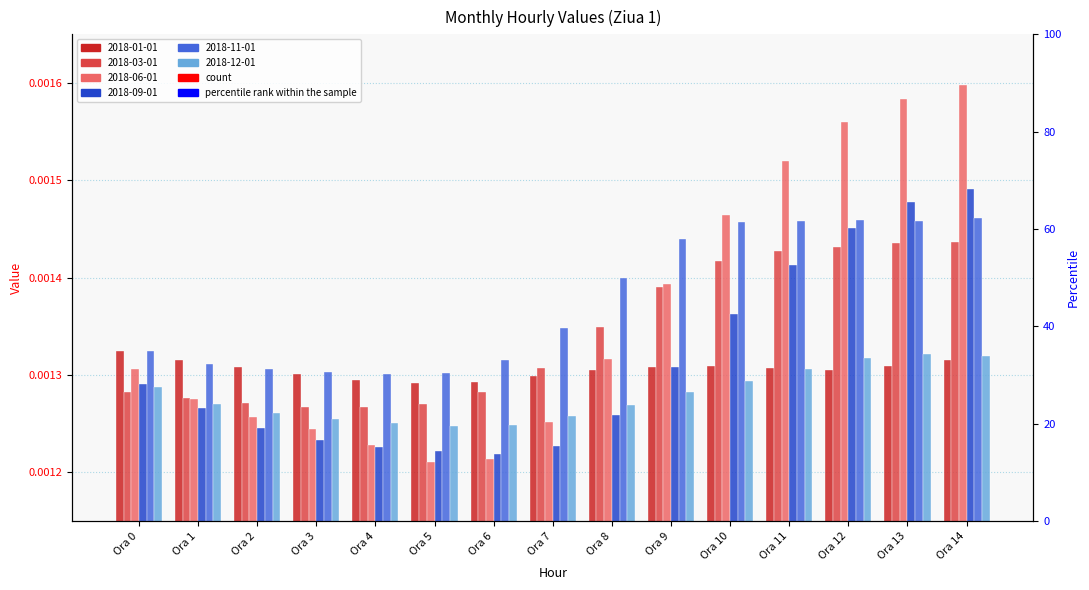

Is it true that 2018-01-01 equals 0.0 at Ora 10?

True